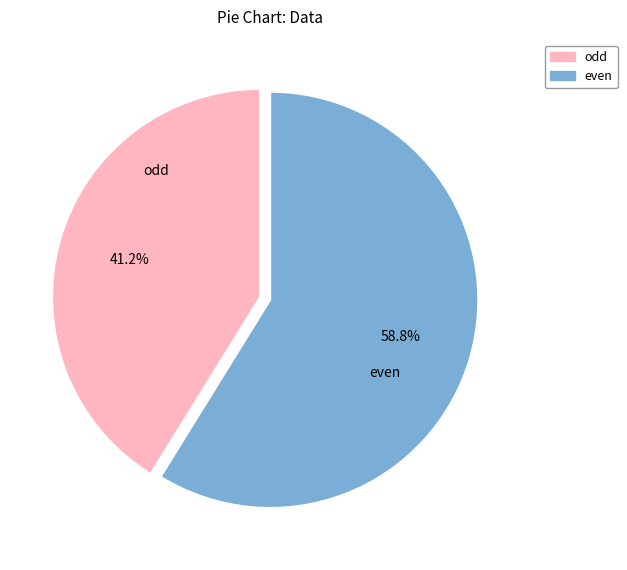

How many segments does this pie chart have?

2